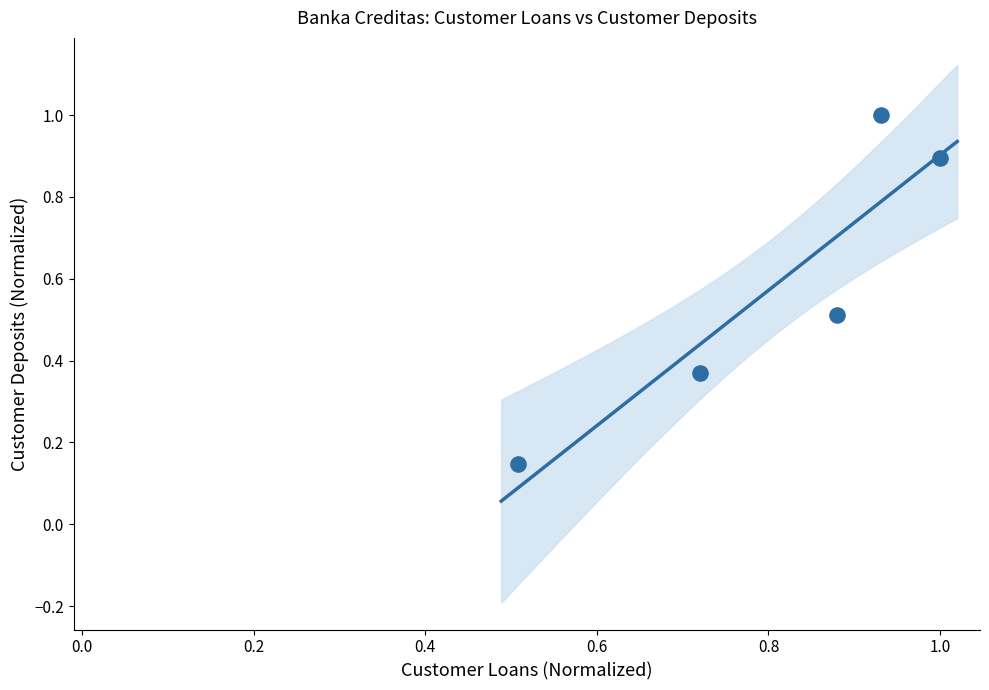

What is the range of X values (max minus min)?

0.5